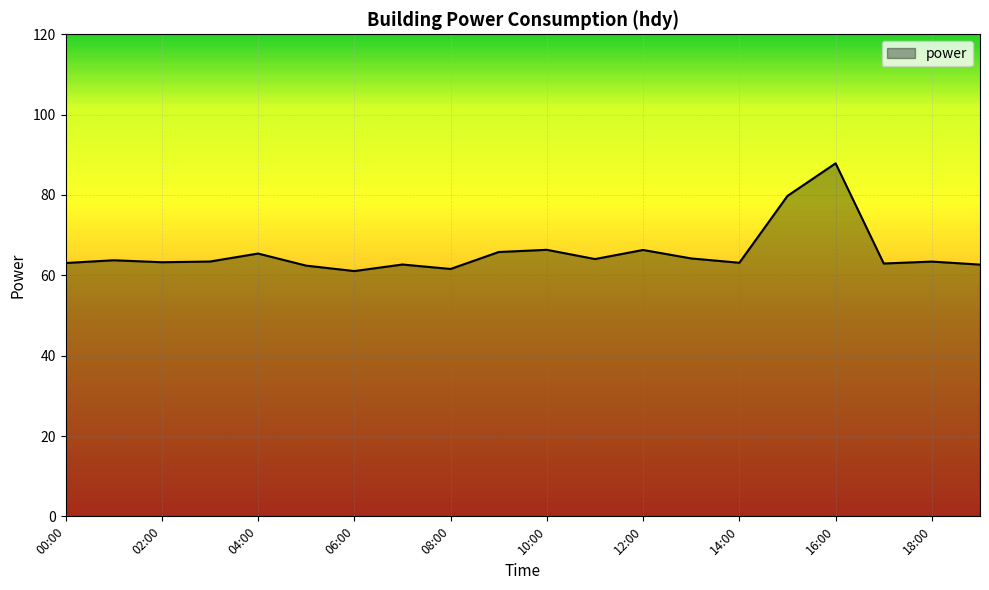

What is the greatest value displayed?

87.9